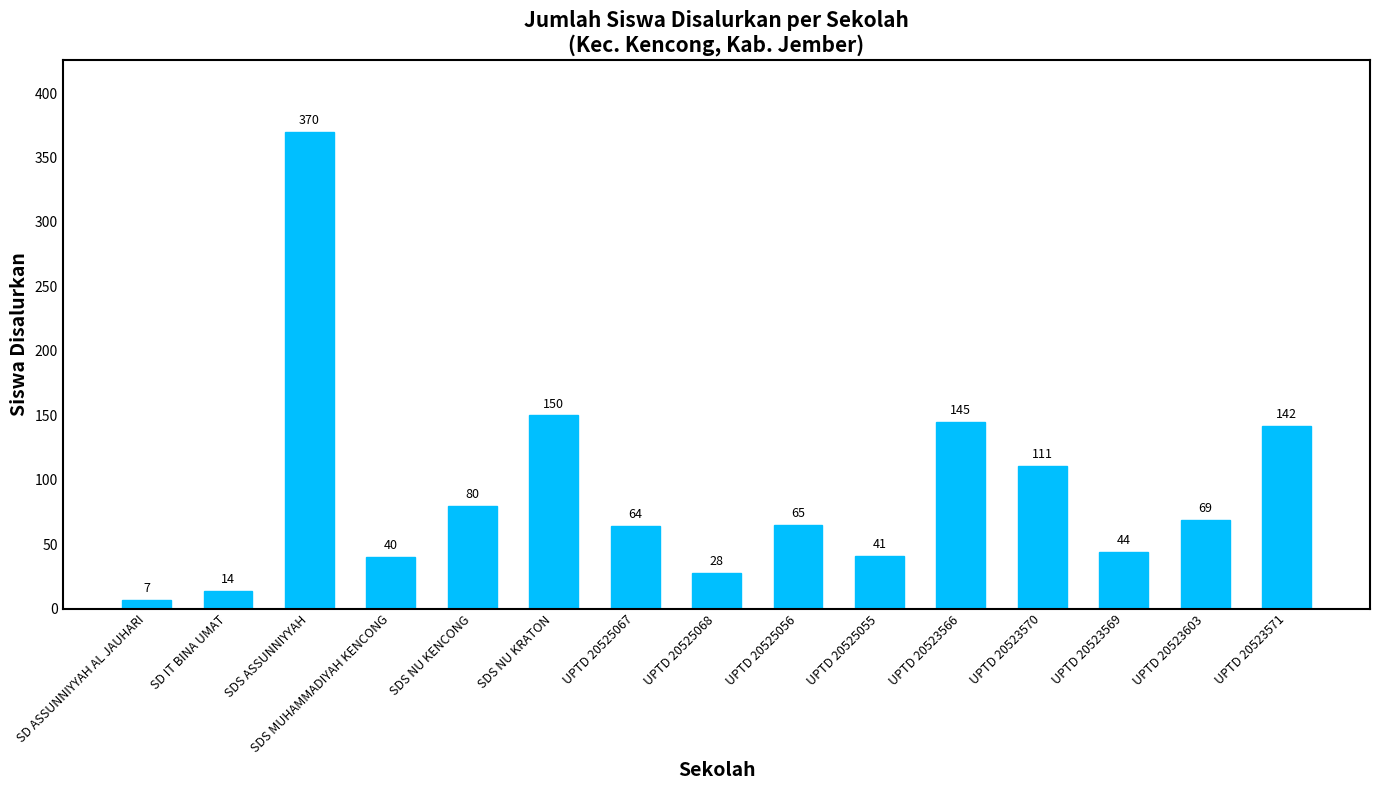

At which category does the chart reach its peak across all series?

SDS ASSUNNIYYAH